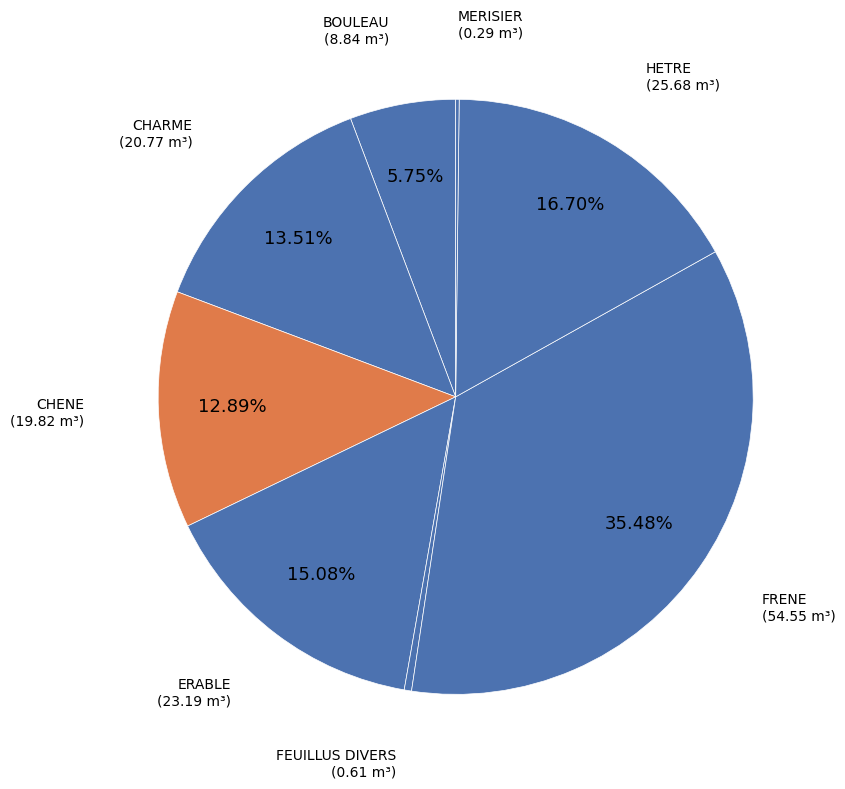

Is there a majority slice in this chart?

No